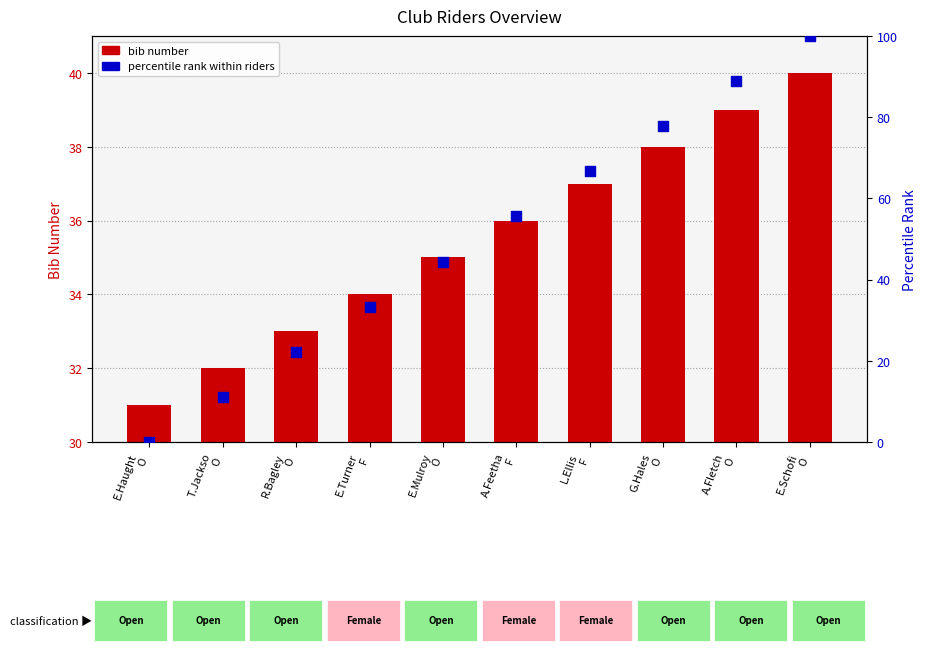

Is the value of percentile rank within riders at A.Feetha
F greater than the value of bib number at L.Ellis
F?

Yes